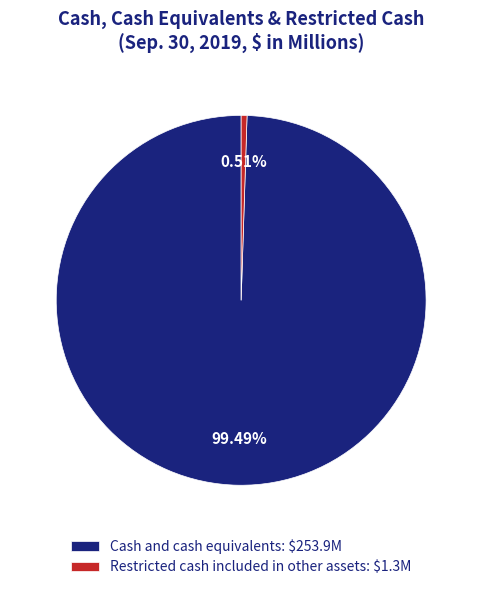

To the nearest percent, what is the difference between the Cash and cash equivalents and Restricted cash included in other assets slice percentages?

99%